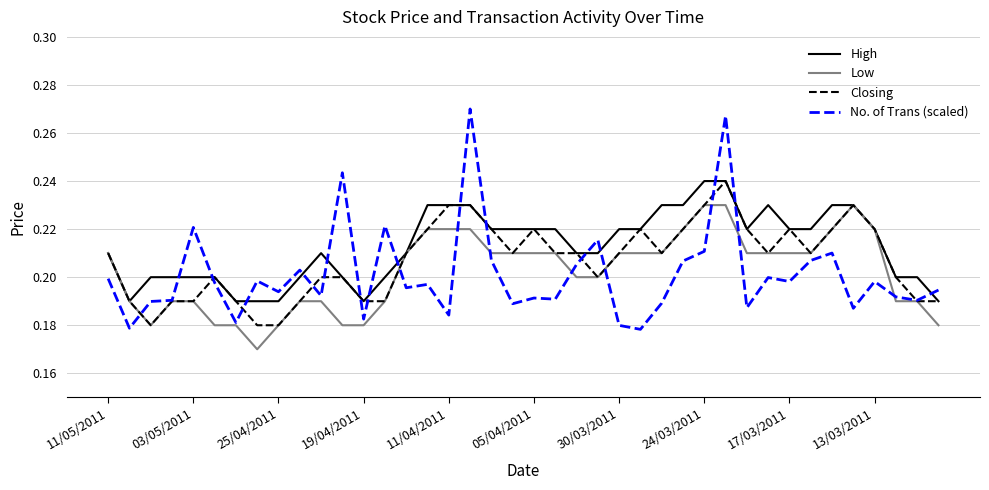

True or false: No. of Trans (scaled) and High cross at least once.

True